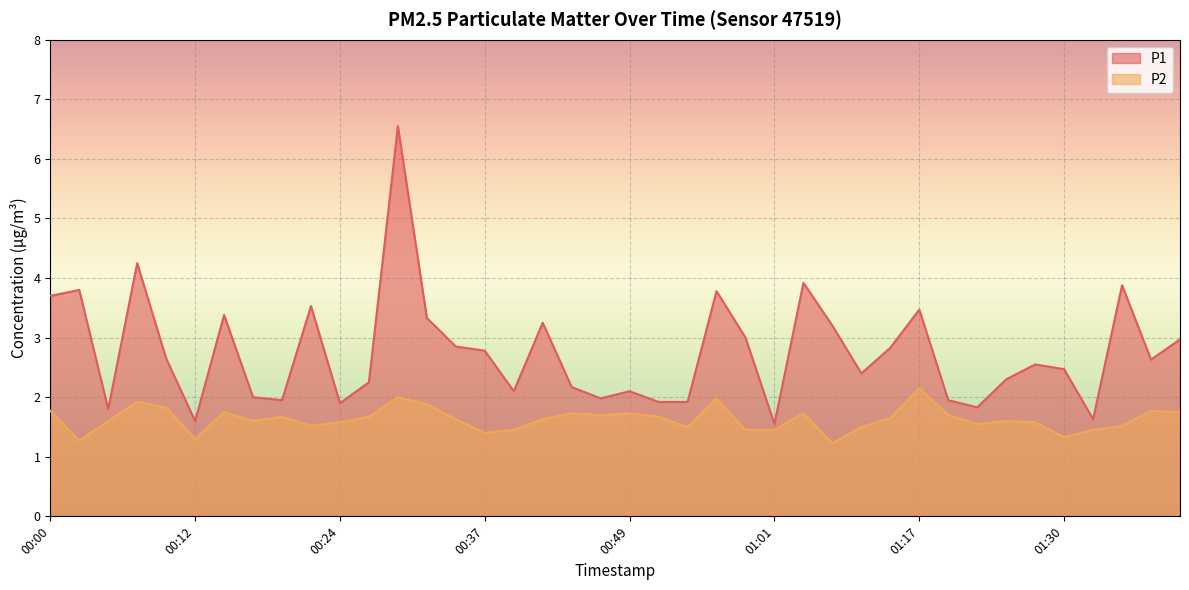

What are all the series names shown in the legend?

P1, P2